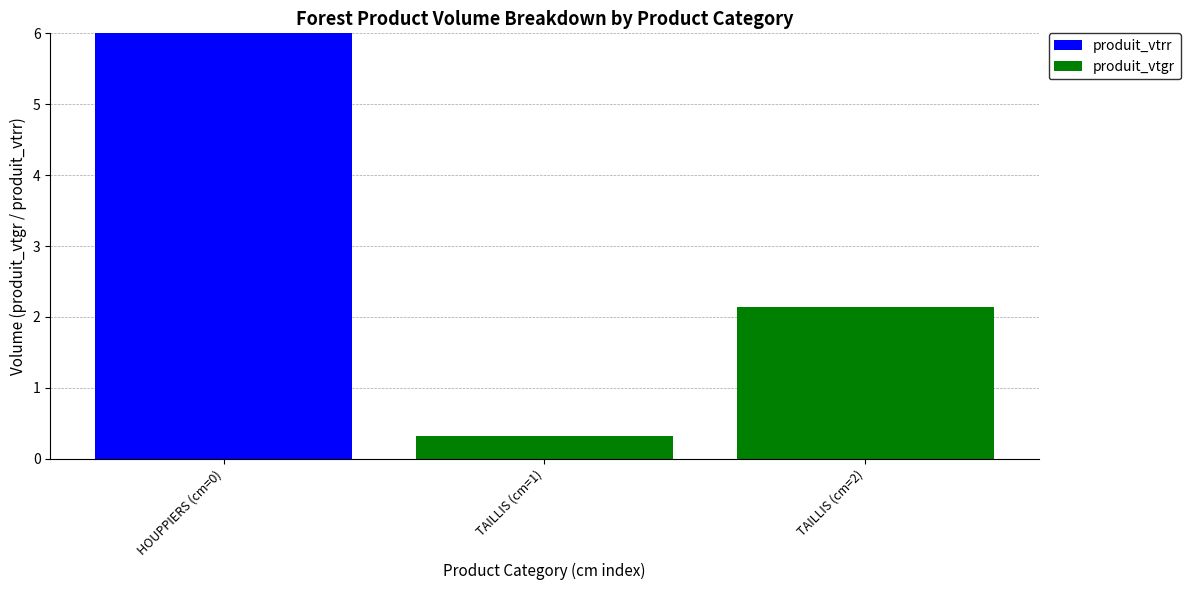

Which category has the highest value in the produit_vtrr series?

HOUPPIERS (cm=0)